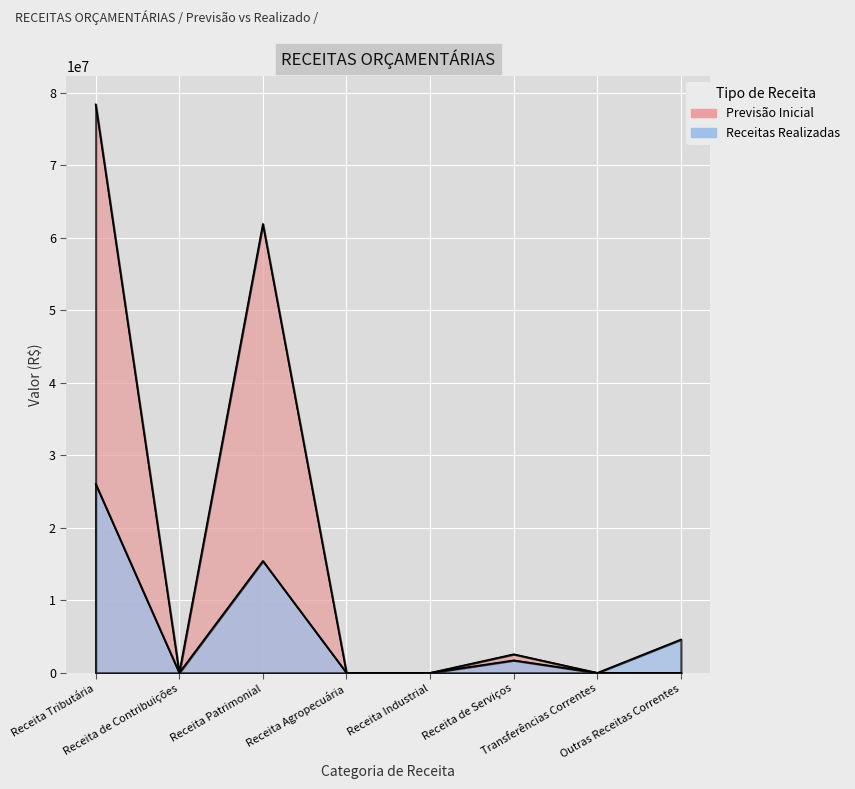

Count the number of categories in the chart.

8